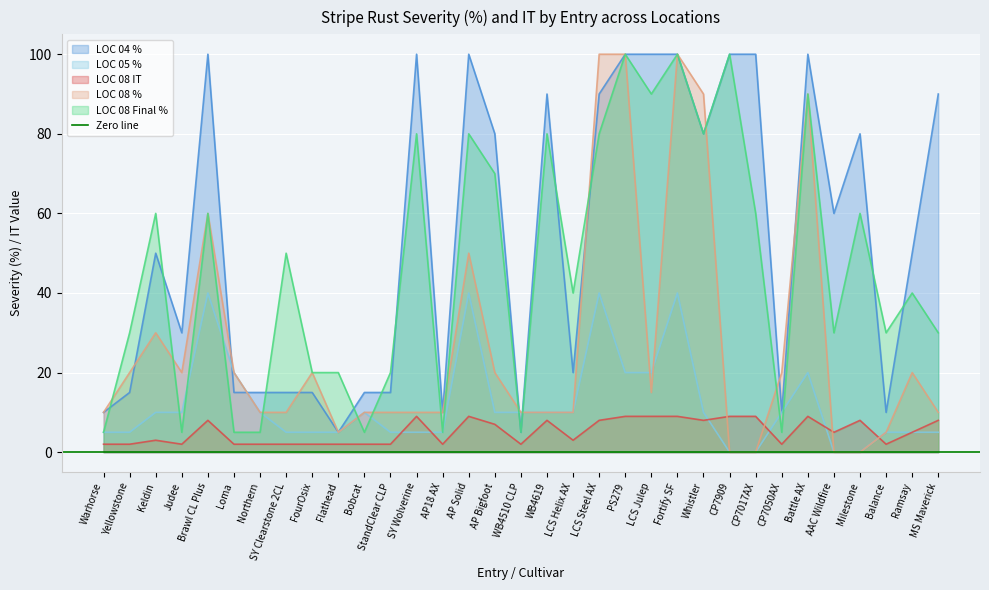

At which label does LOC 04 % reach its minimum?

Flathead